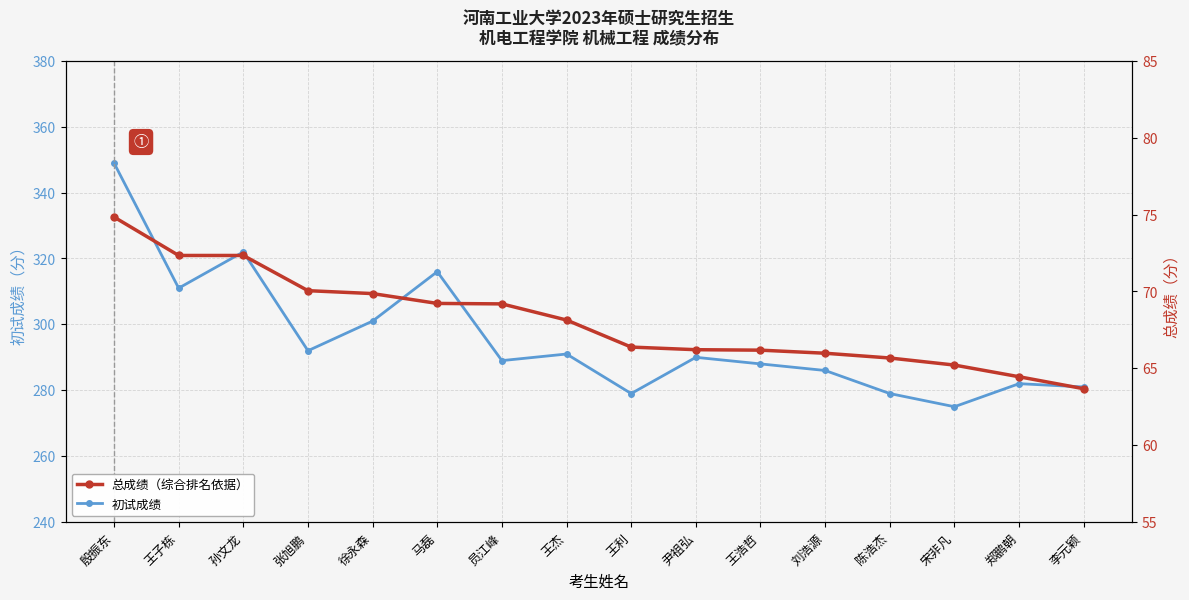

Reading left to right, extract all data points from this chart.

初试成绩: 349.0	311.0	322.0	292.0	301.0	316.0	289.0	291.0	279.0	290.0	288.0	286.0	279.0	275.0	282.0	281.0
总成绩: 74.8	72.3	72.3	70.0	69.9	69.2	69.2	68.1	66.4	66.2	66.2	66.0	65.7	65.2	64.5	63.7